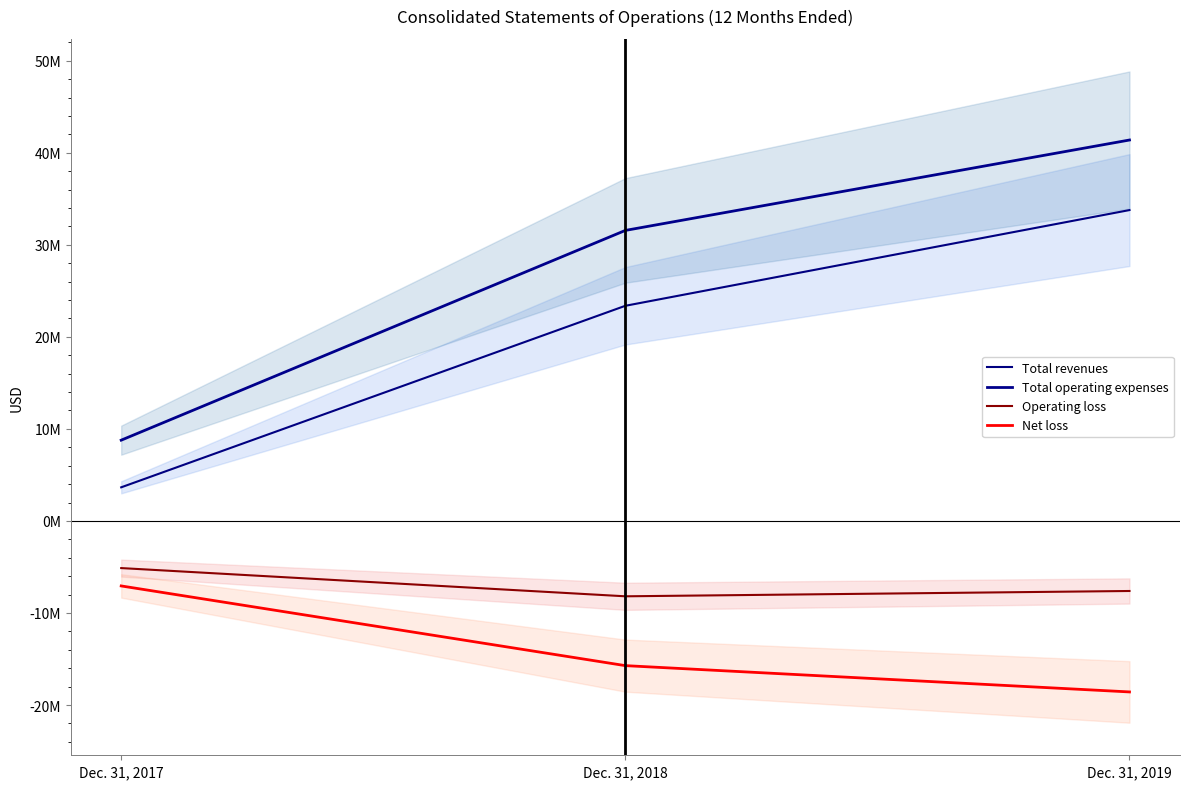

What are all the series names shown in the legend?

Total revenues, Total operating expenses, Operating loss, Net loss